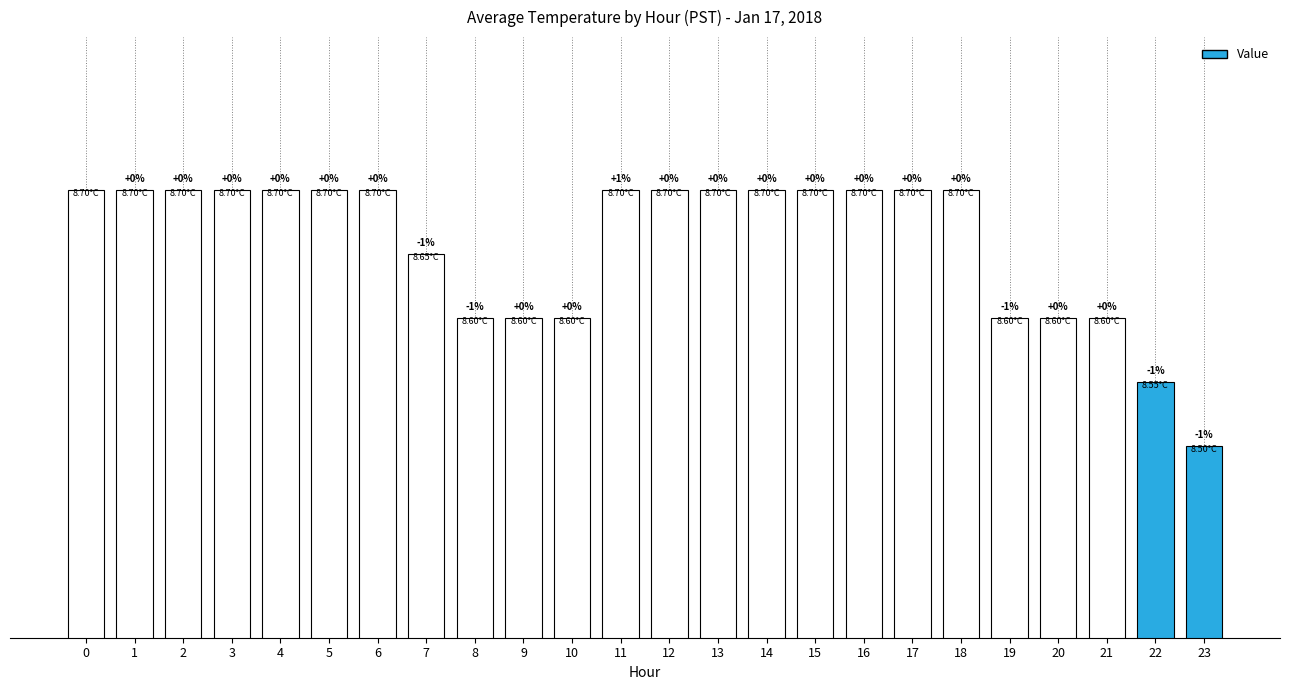

What is the sum of the values at 14 and 18?

17.4